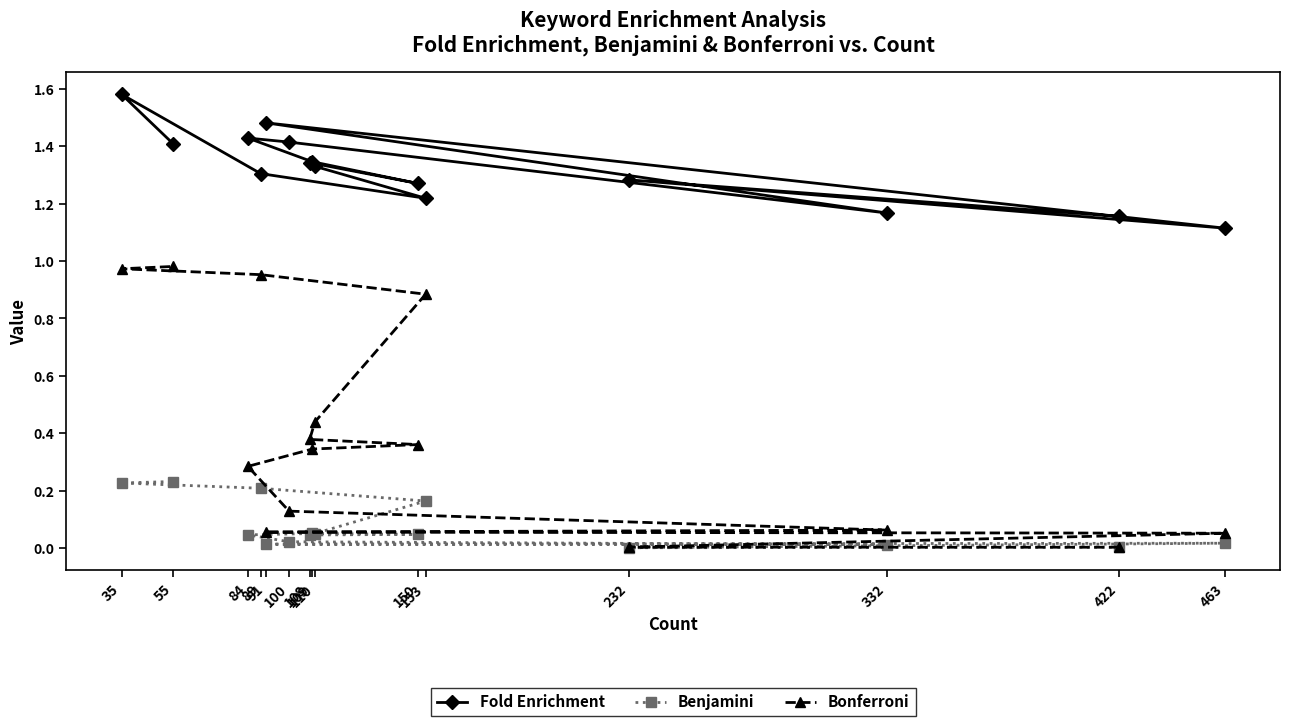

Which series has the largest total across all categories?

Fold Enrichment